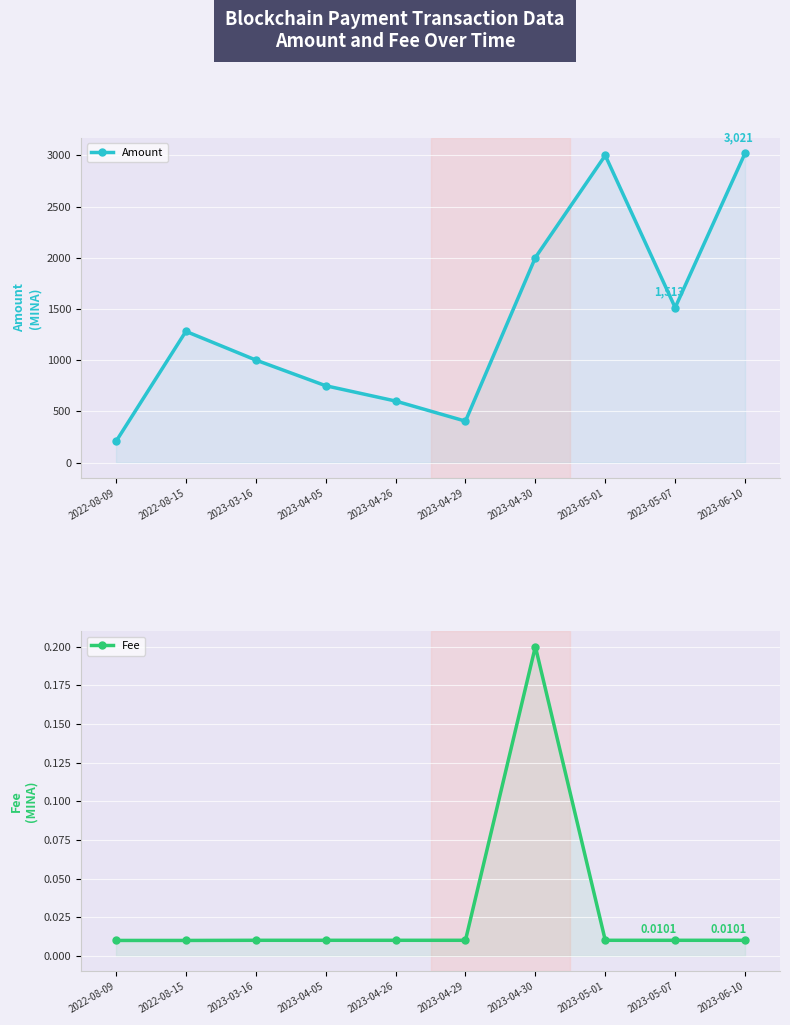

What are all the series names shown in the legend?

Amount, Fee